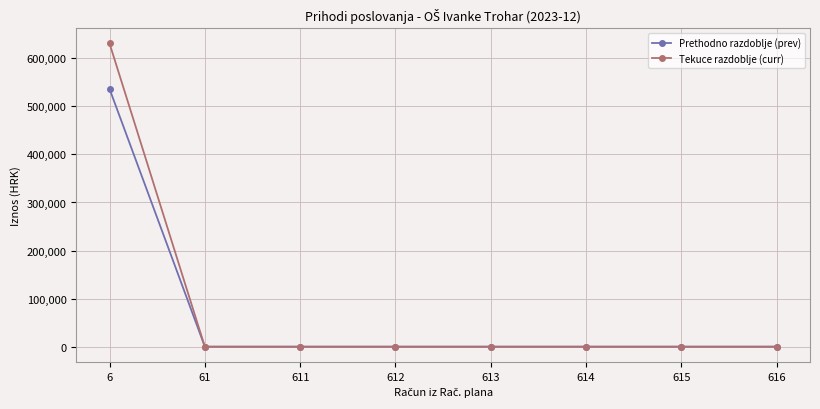

Reading right to left, list all the values displayed in this chart.

Prethodno razdoblje (prev): 0.0	0.0	0.0	0.0	0.0	0.0	0.0	536155.5
Tekuce razdoblje (curr): 0.0	0.0	0.0	0.0	0.0	0.0	0.0	630719.4